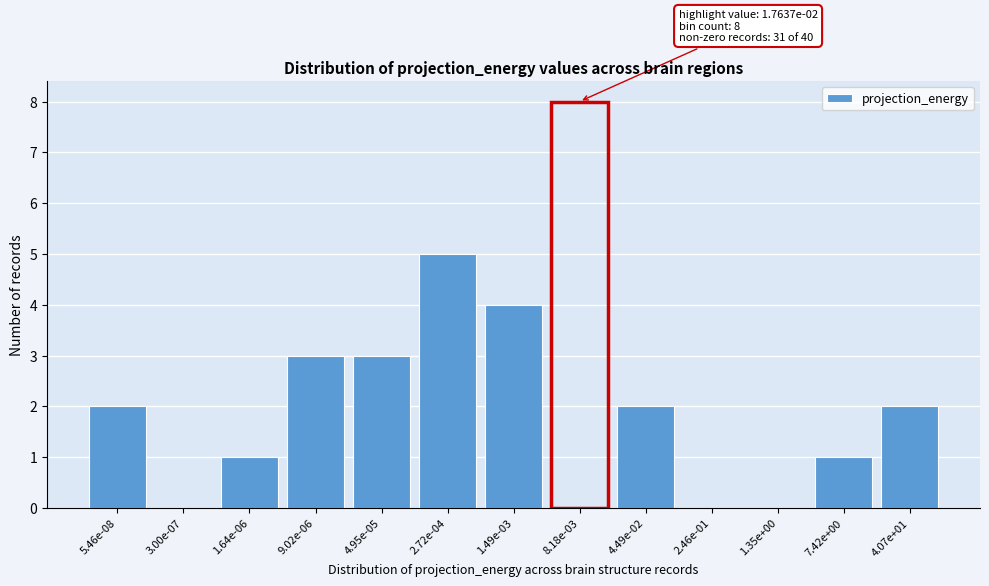

Reading right to left, what are all the values shown in this chart?

4.07e+01=2	7.42e+00=1	1.35e+00=0	2.46e-01=0	4.49e-02=2	8.18e-03=8	1.49e-03=4	2.72e-04=5	4.95e-05=3	9.02e-06=3	1.64e-06=1	3.00e-07=0	5.46e-08=2